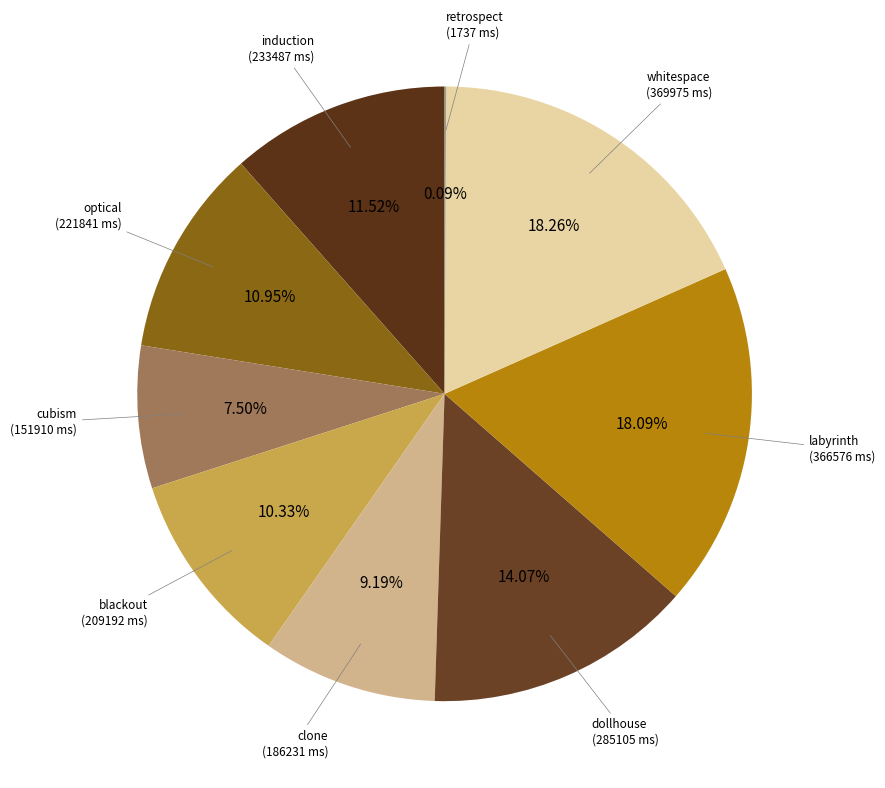

To the nearest percent, what is the average slice percentage?

11%